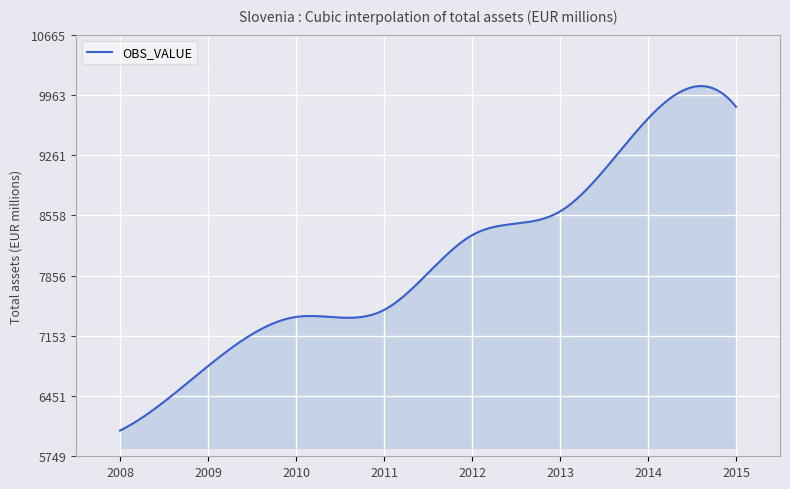

What is the average value?

8047.4